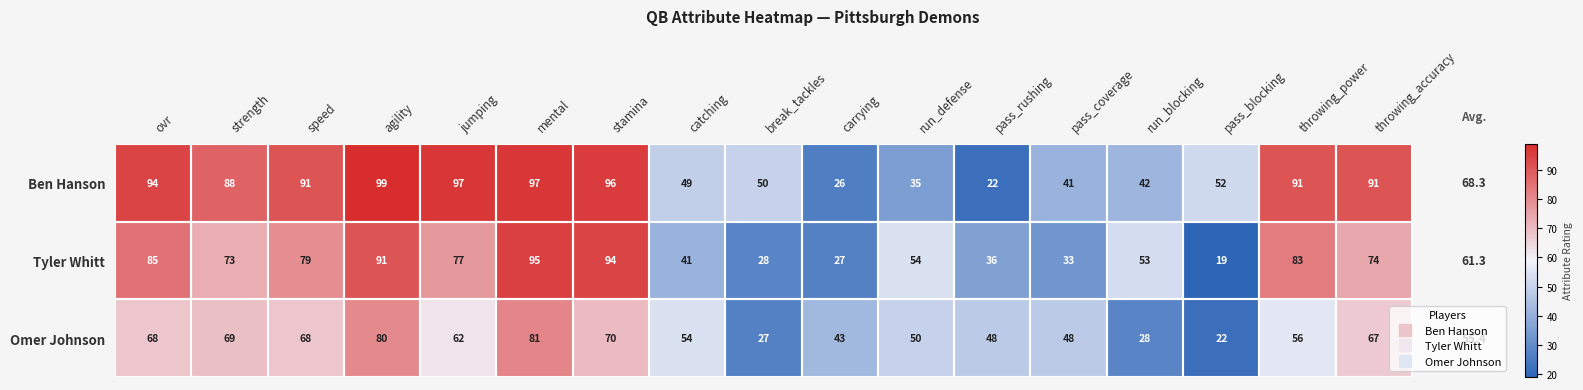

True or false: Omer Johnson has a value of 70 at run_defense.

False